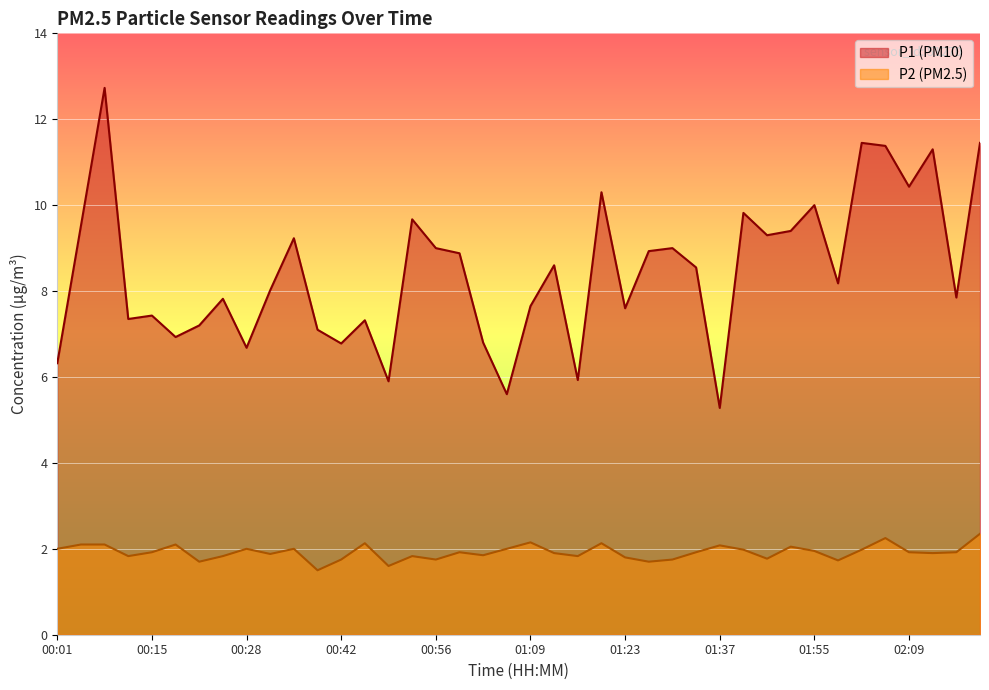

Where is the first local maximum for P1?

00:08